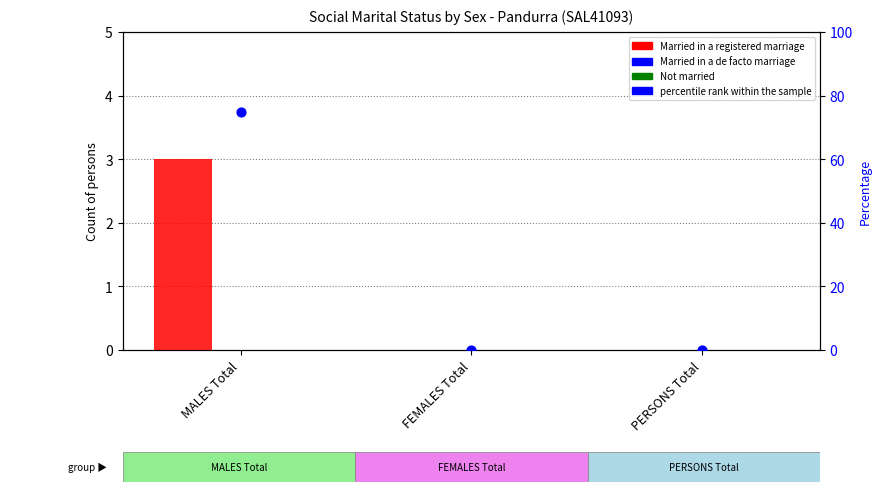

Which series has the largest total across all categories?

Married in a registered marriage